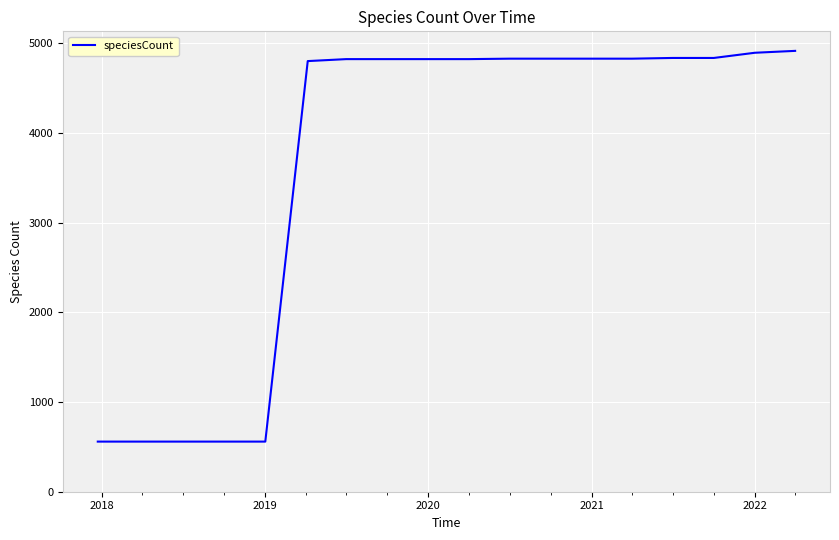

What is the difference between the maximum and minimum values?

4358